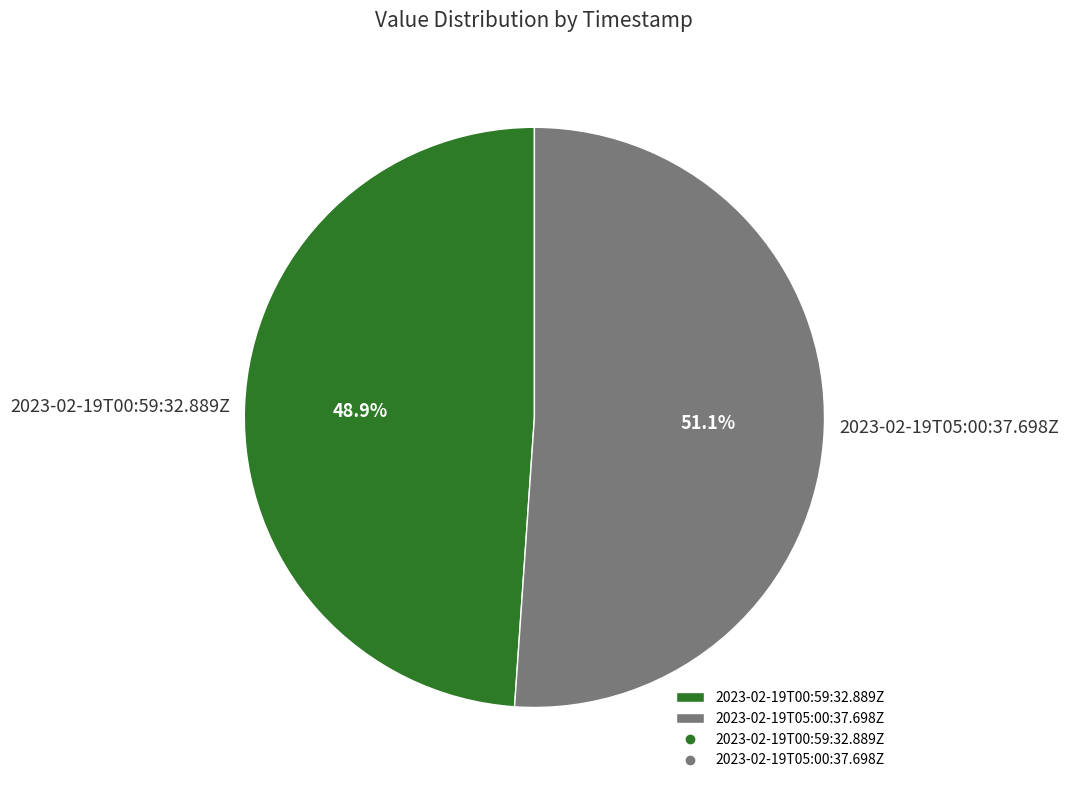

To the nearest percent, what is the average slice percentage?

50%